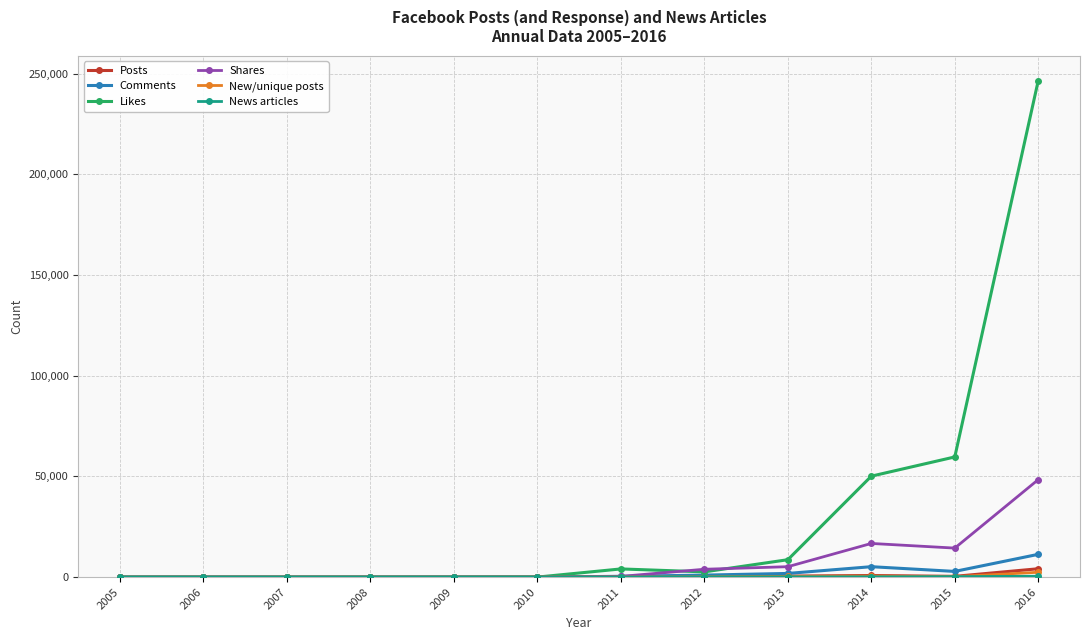

At which category is the sum across all series the highest?

2016